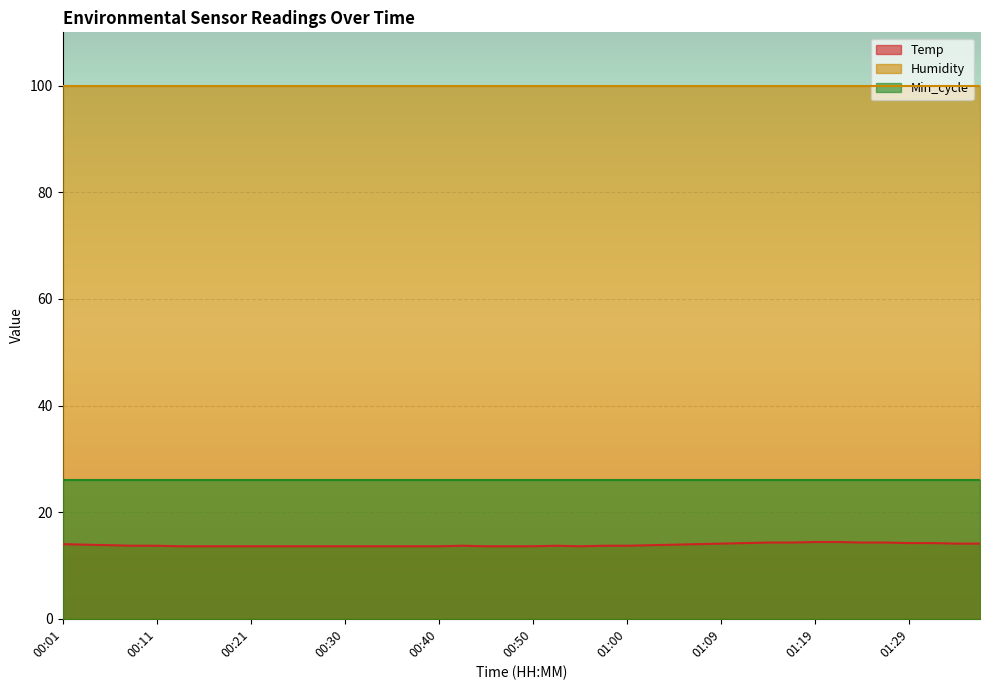

Reading left to right, list all the values displayed in this chart.

Temp: 00:01=14.0	00:03=13.9	00:06=13.8	00:08=13.7	00:11=13.7	00:13=13.6	00:16=13.6	00:18=13.6	00:21=13.6	00:23=13.6	00:25=13.6	00:28=13.6	00:30=13.6	00:33=13.6	00:35=13.6	00:38=13.6	00:40=13.6	00:42=13.7	00:45=13.6	00:47=13.6	00:50=13.6	00:52=13.7	00:55=13.6	00:57=13.7	01:00=13.7	01:02=13.8	01:04=13.9	01:07=14.0	01:09=14.1	01:12=14.2	01:14=14.3	01:17=14.3	01:19=14.4	01:21=14.4	01:24=14.3	01:26=14.3	01:29=14.2	01:31=14.2	01:34=14.1	01:36=14.1
Humidity: 00:01=99.9	00:03=99.9	00:06=99.9	00:08=99.9	00:11=99.9	00:13=99.9	00:16=99.9	00:18=99.9	00:21=99.9	00:23=99.9	00:25=99.9	00:28=99.9	00:30=99.9	00:33=99.9	00:35=99.9	00:38=99.9	00:40=99.9	00:42=99.9	00:45=99.9	00:47=99.9	00:50=99.9	00:52=99.9	00:55=99.9	00:57=99.9	01:00=99.9	01:02=99.9	01:04=99.9	01:07=99.9	01:09=99.9	01:12=99.9	01:14=99.9	01:17=99.9	01:19=99.9	01:21=99.9	01:24=99.9	01:26=99.9	01:29=99.9	01:31=99.9	01:34=99.9	01:36=99.9
Min_cycle: 00:01=26.0	00:03=26.0	00:06=26.0	00:08=26.0	00:11=26.0	00:13=26.0	00:16=26.0	00:18=26.0	00:21=26.0	00:23=26.0	00:25=26.0	00:28=26.0	00:30=26.0	00:33=26.0	00:35=26.0	00:38=26.0	00:40=26.0	00:42=26.0	00:45=26.0	00:47=26.0	00:50=26.0	00:52=26.0	00:55=26.0	00:57=26.0	01:00=26.0	01:02=26.0	01:04=26.0	01:07=26.0	01:09=26.0	01:12=26.0	01:14=26.0	01:17=26.0	01:19=26.0	01:21=26.0	01:24=26.0	01:26=26.0	01:29=26.0	01:31=26.0	01:34=26.0	01:36=26.0